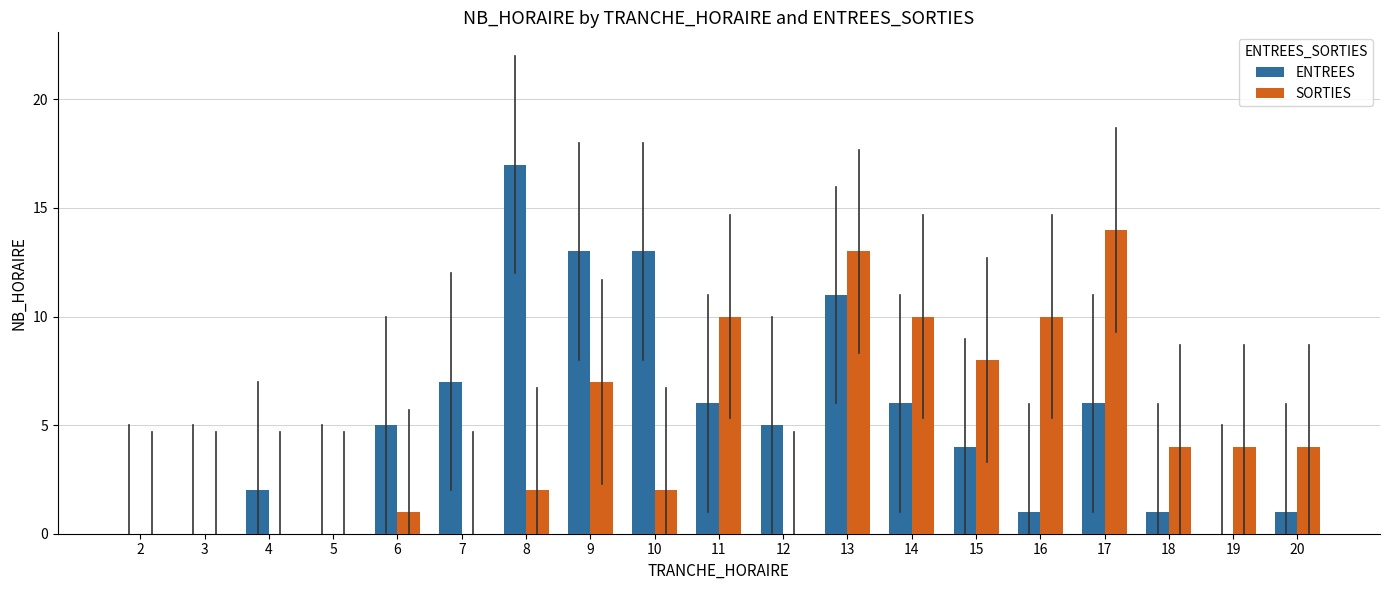

The ENTREES series shows 5 at 6. True or false?

True